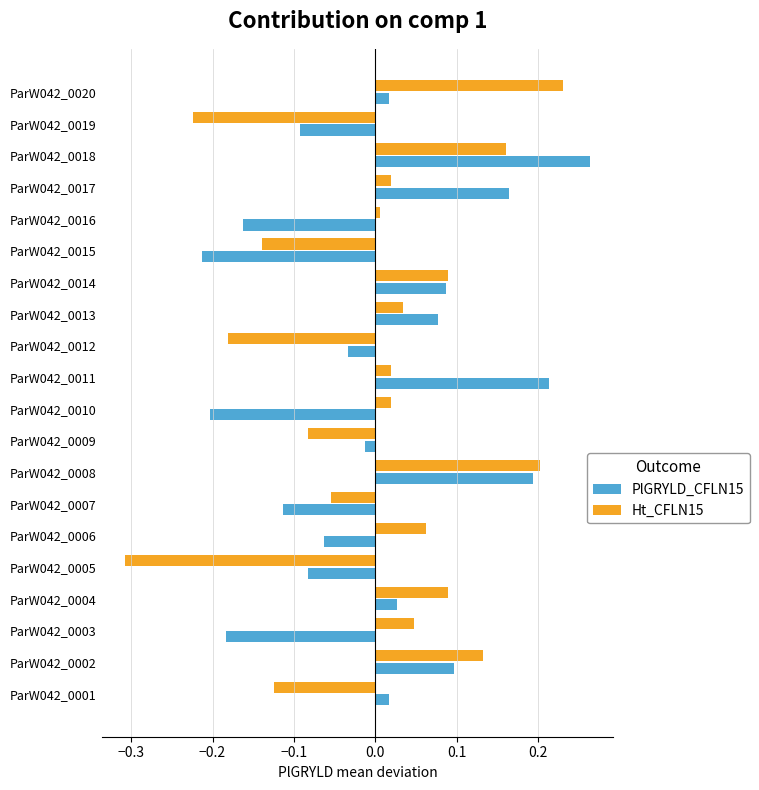

Which category has the lowest value in the Ht_CFLN15 series?

ParW042_0005